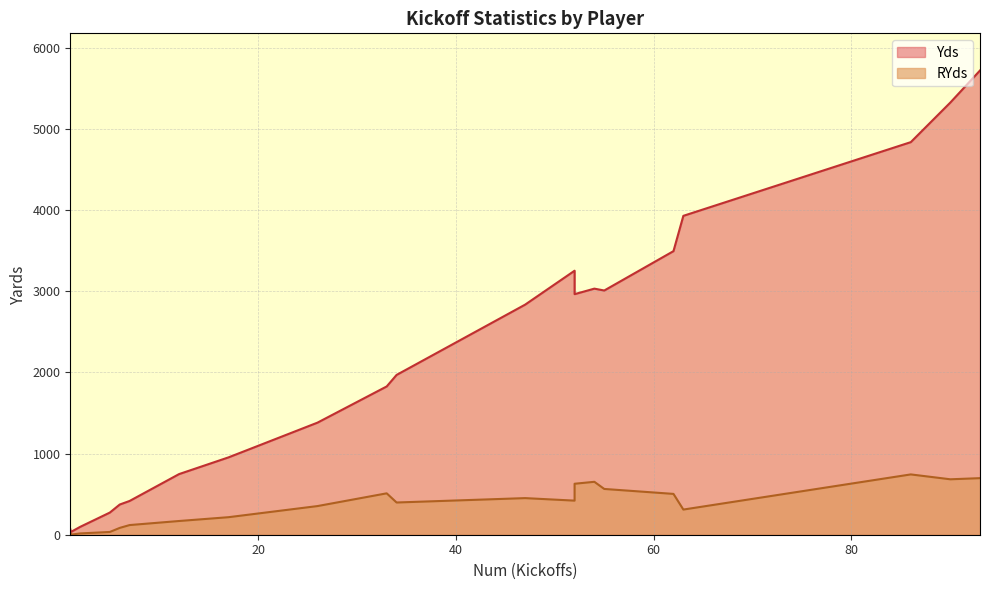

Which series has the widest spread of values?

Yds